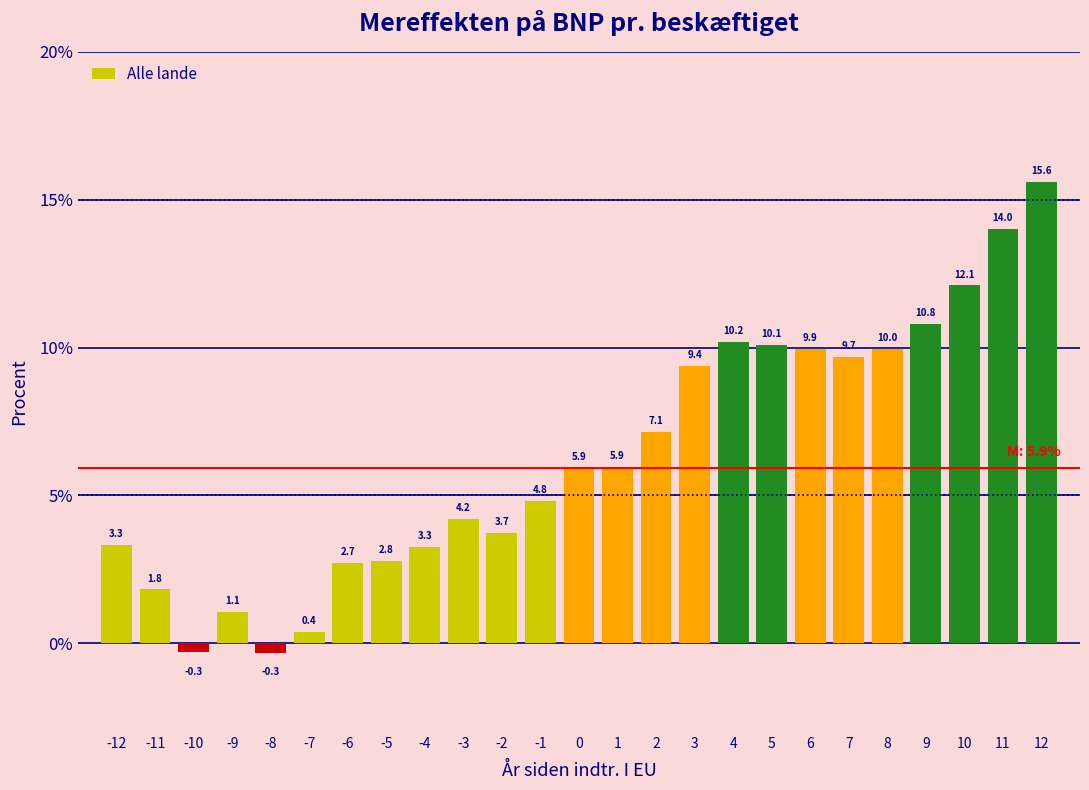

What is the minimum value shown in the chart?

-0.3